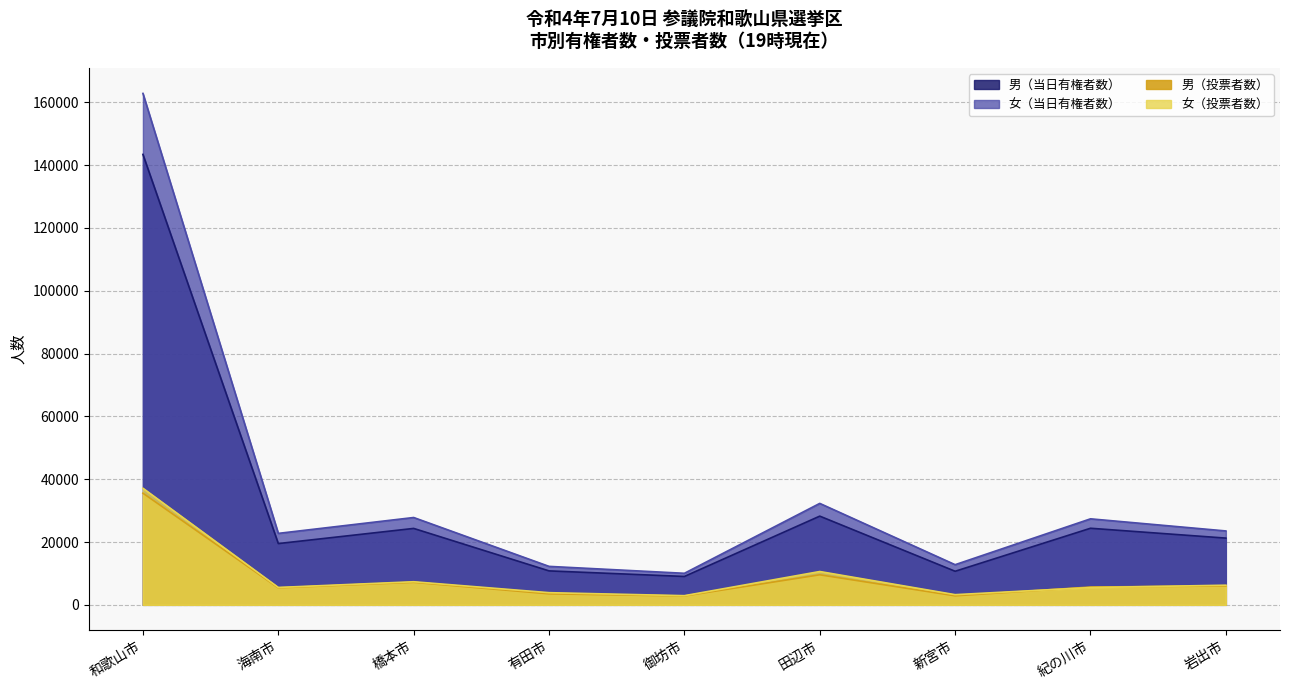

The value of 男（投票者数） at 橋本市 is 10846. True or false?

False